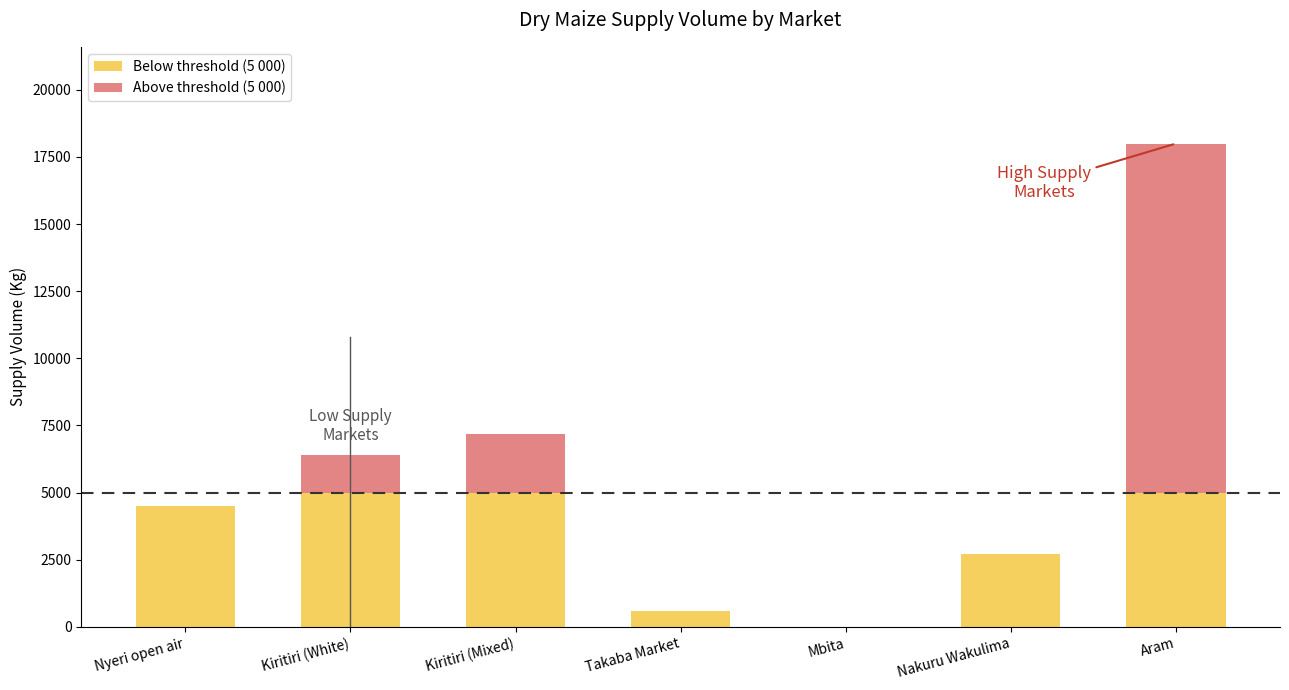

What is the total value across all series at Kiritiri (White)?

6400